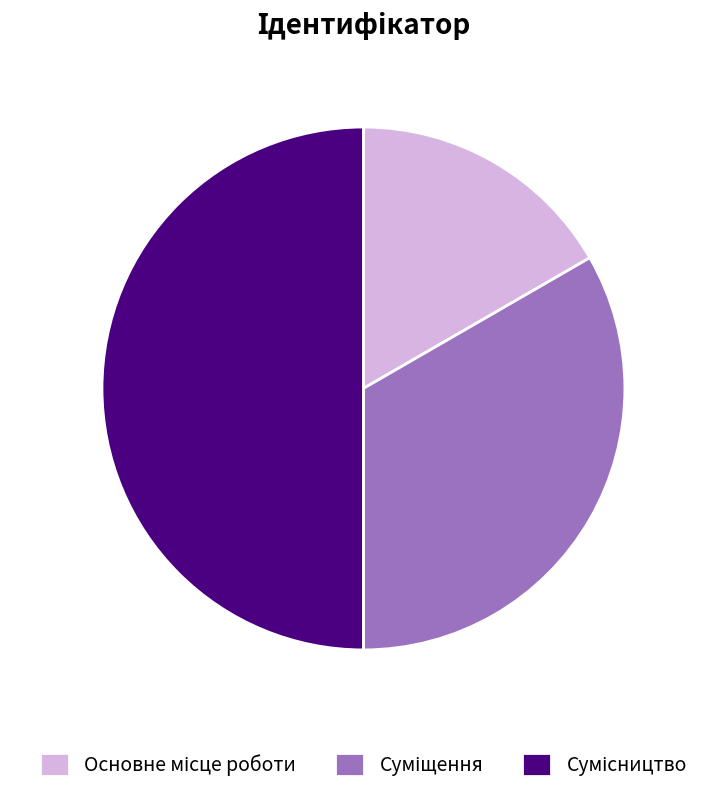

Approximately how many times larger is the value at Сумісництво compared to Основне місце роботи?

3.0